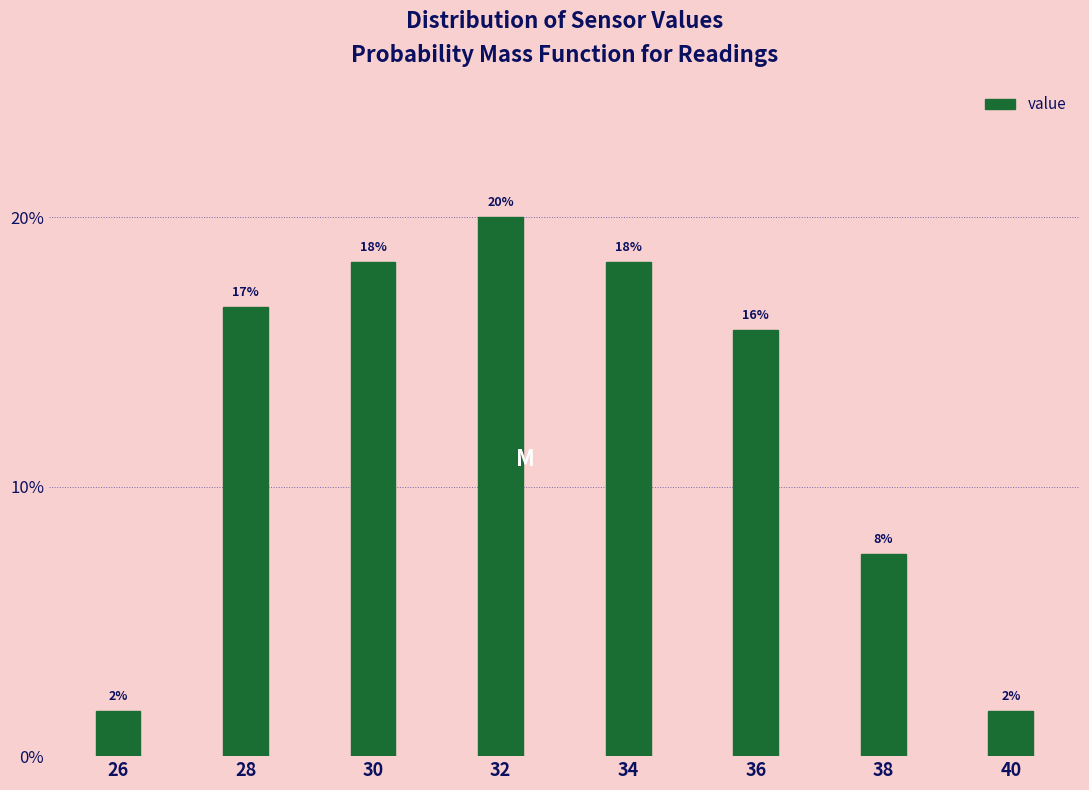

How many bars are there in total?

8